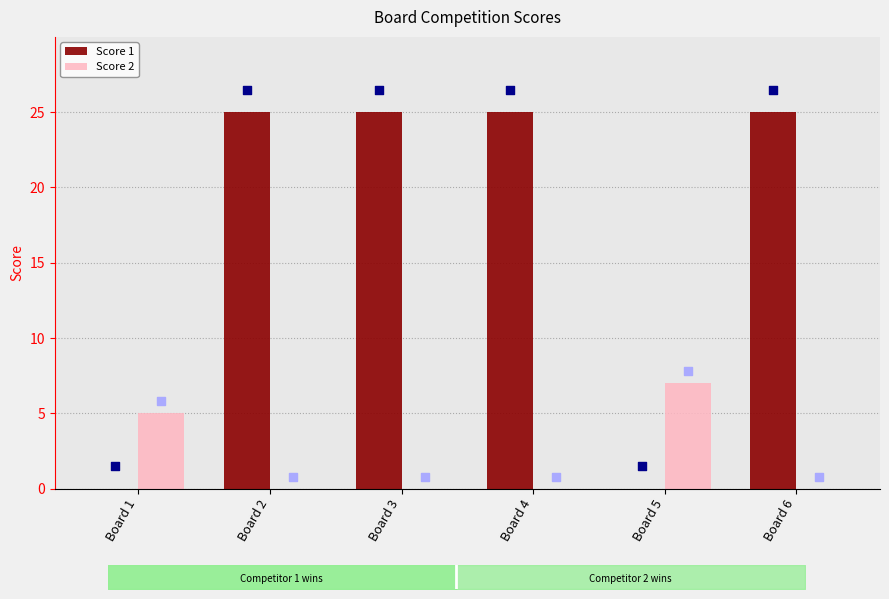

Is the value of Score 1 at Board 4 greater than the value of Score 2 at Board 2?

Yes